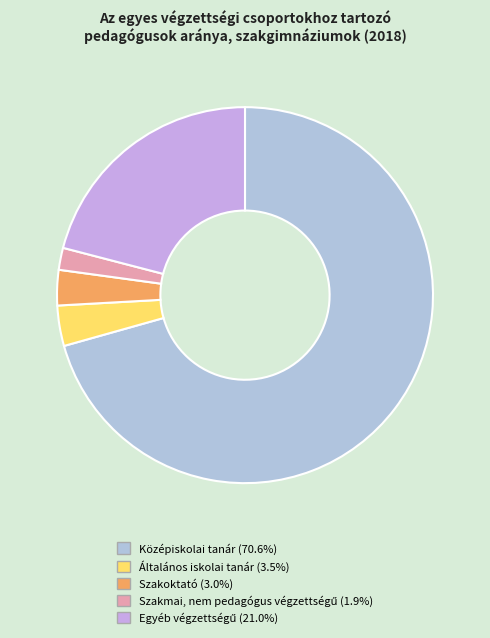

What is the change in value from Középiskolai tanár to Egyéb végzettségű?

-49.7